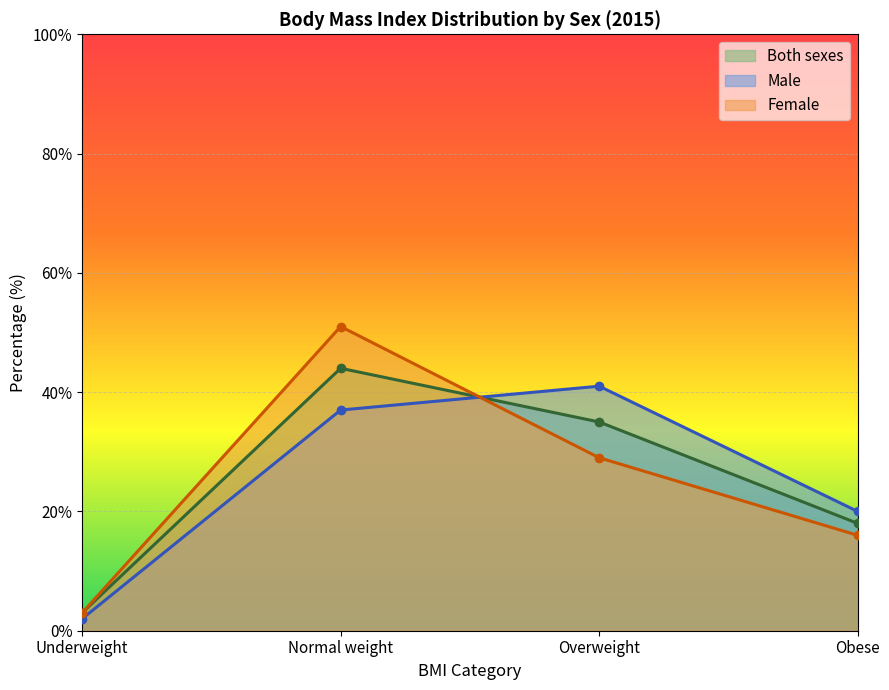

Which series changed the most between Underweight and Overweight?

Male